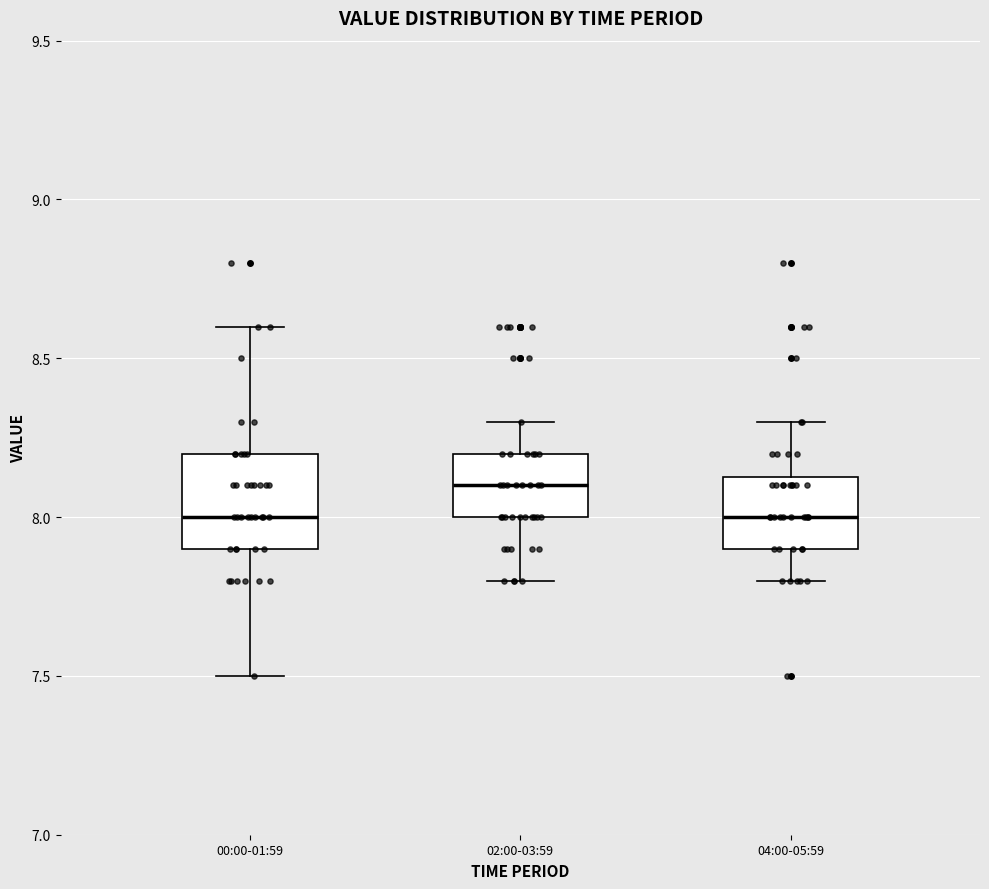

Reading left to right, read every box against the y-axis: the position of its median line, the range the box covers, and the ends of its whiskers. The values are not printed on the chart, so give them approximately, as read against the axis.

00:00-01:59: median 8.00, box 7.90 to 8.20, whiskers 7.50 to 8.60
02:00-03:59: median 8.10, box 8.00 to 8.20, whiskers 7.80 to 8.30
04:00-05:59: median 8.00, box 7.90 to 8.15, whiskers 7.80 to 8.30